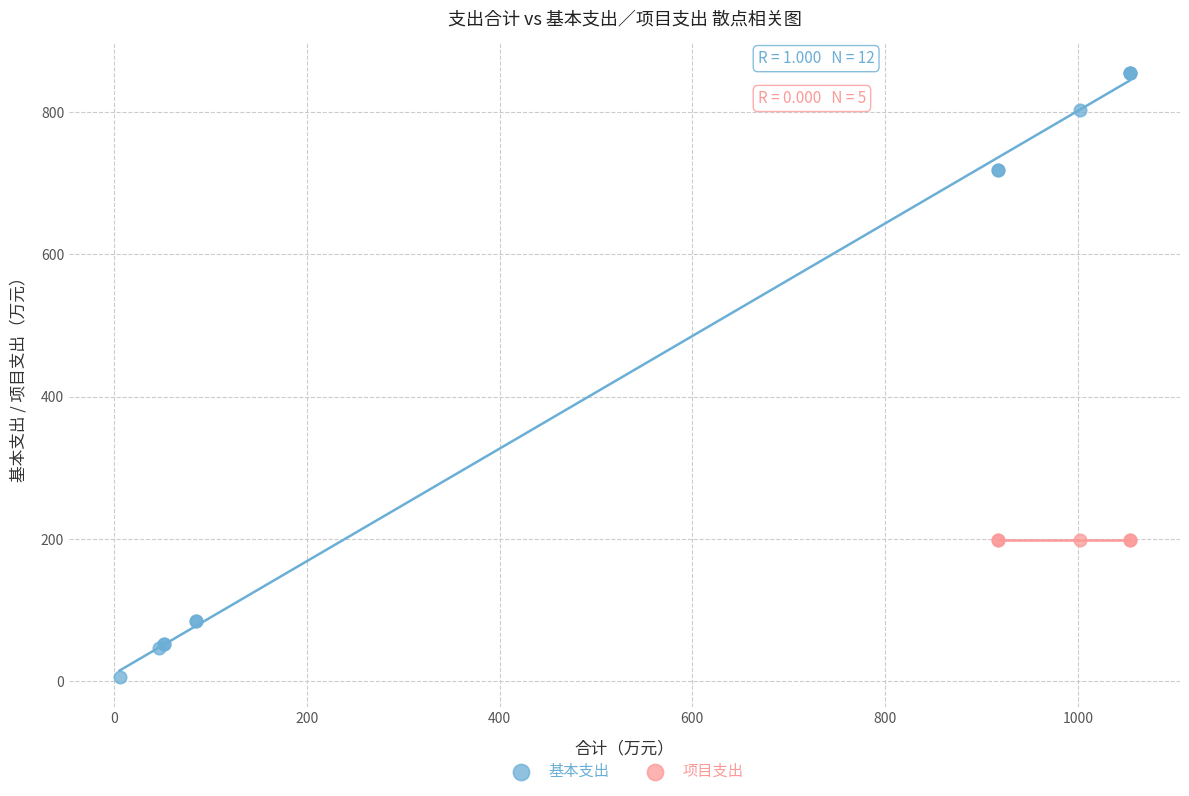

Which series reaches the minimum Y coordinate?

基本支出